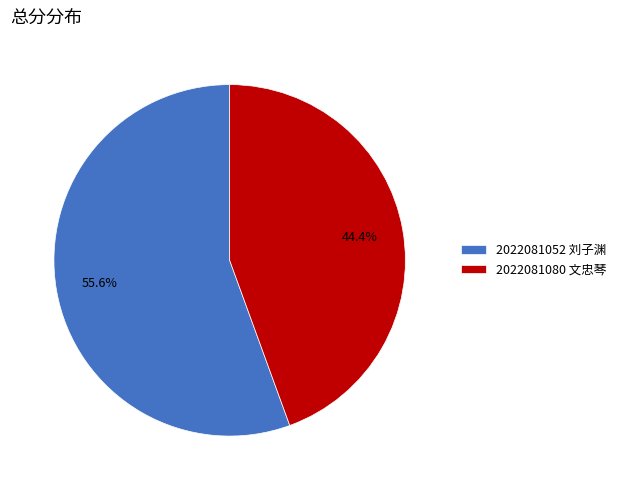

Between 2022081080 文忠琴 and 2022081052 刘子渊, which is larger?

2022081052 刘子渊